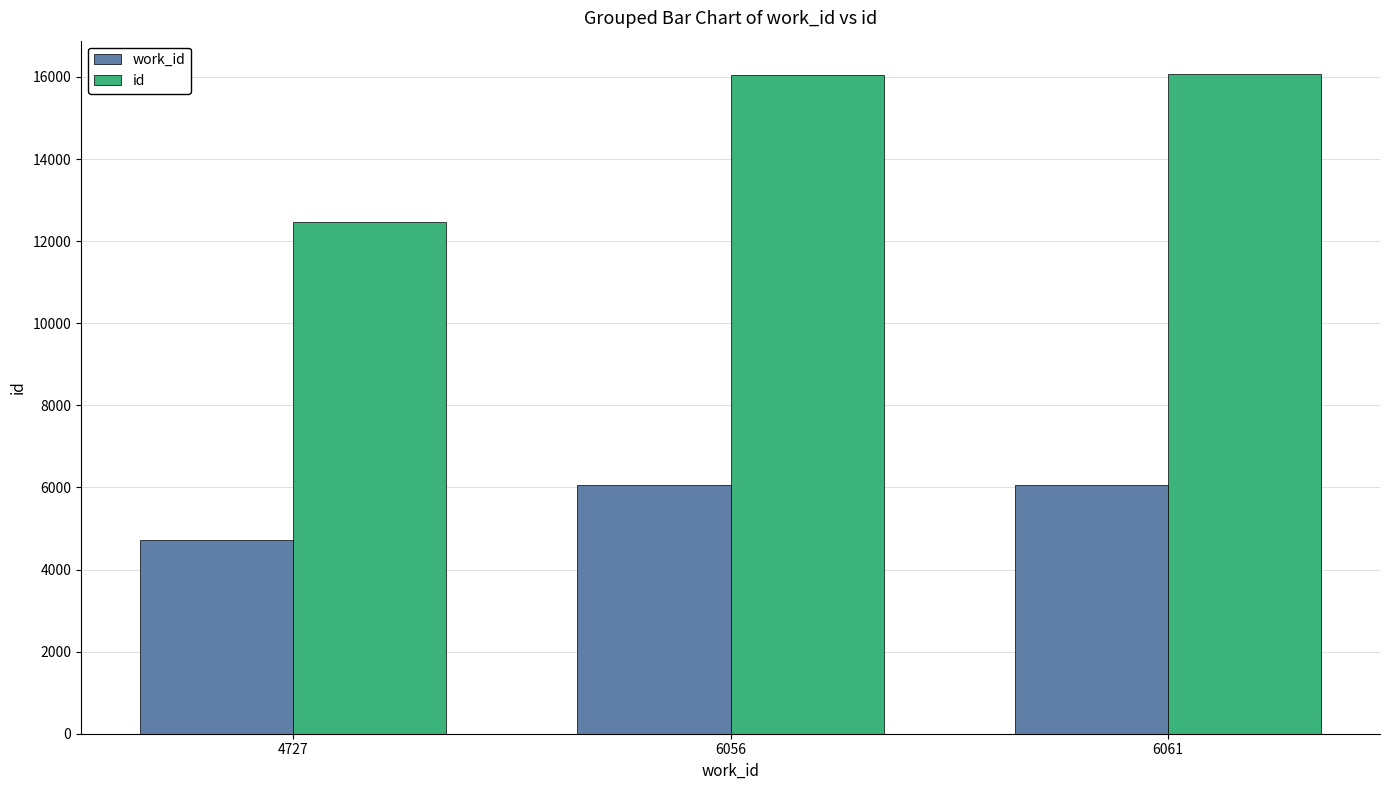

What is the spread (max minus min) of values at 6056?

9994